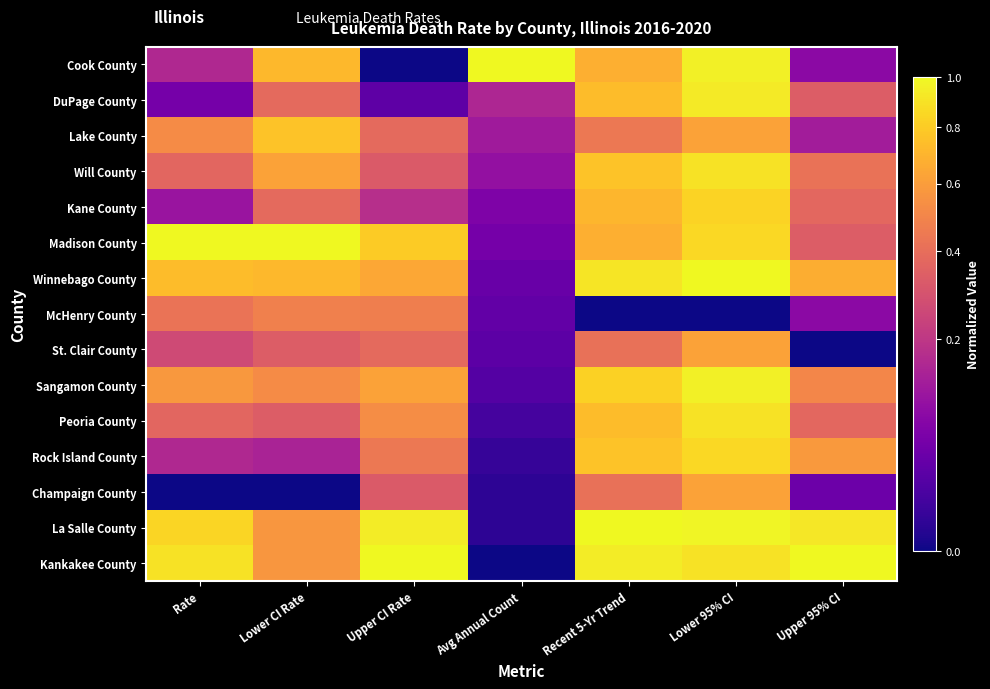

At which category is the sum across all series the highest?

Lower 95% CI